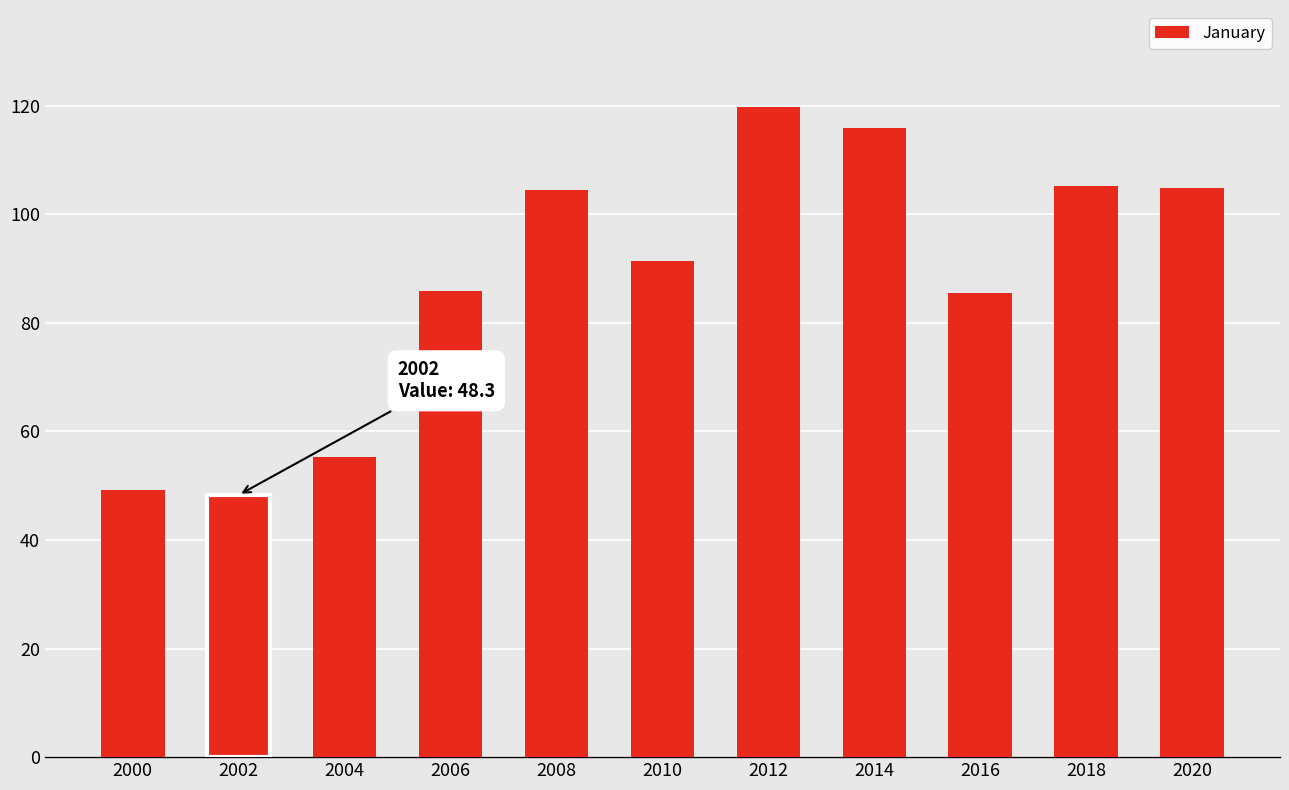

Between 2008 and 2000, which is larger?

2008